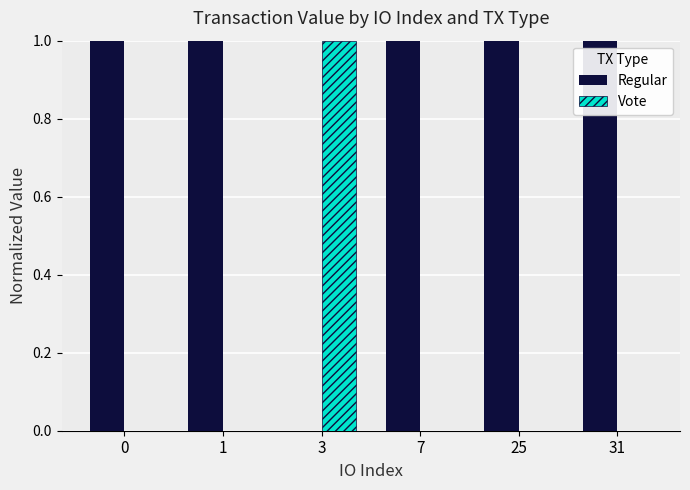

How many groups of bars are there?

6